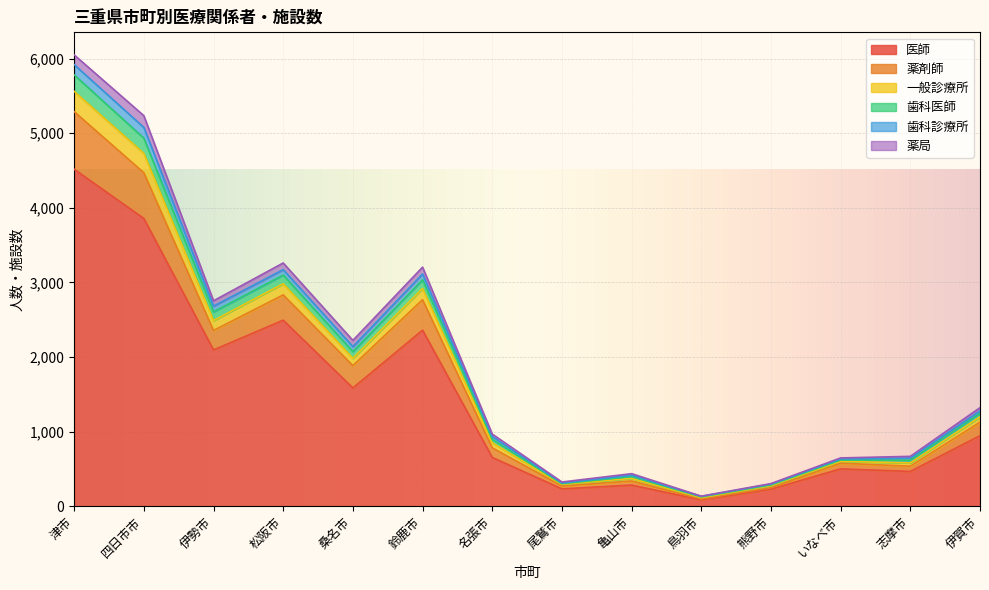

At which category does 一般診療所 reach its first local valley?

伊勢市